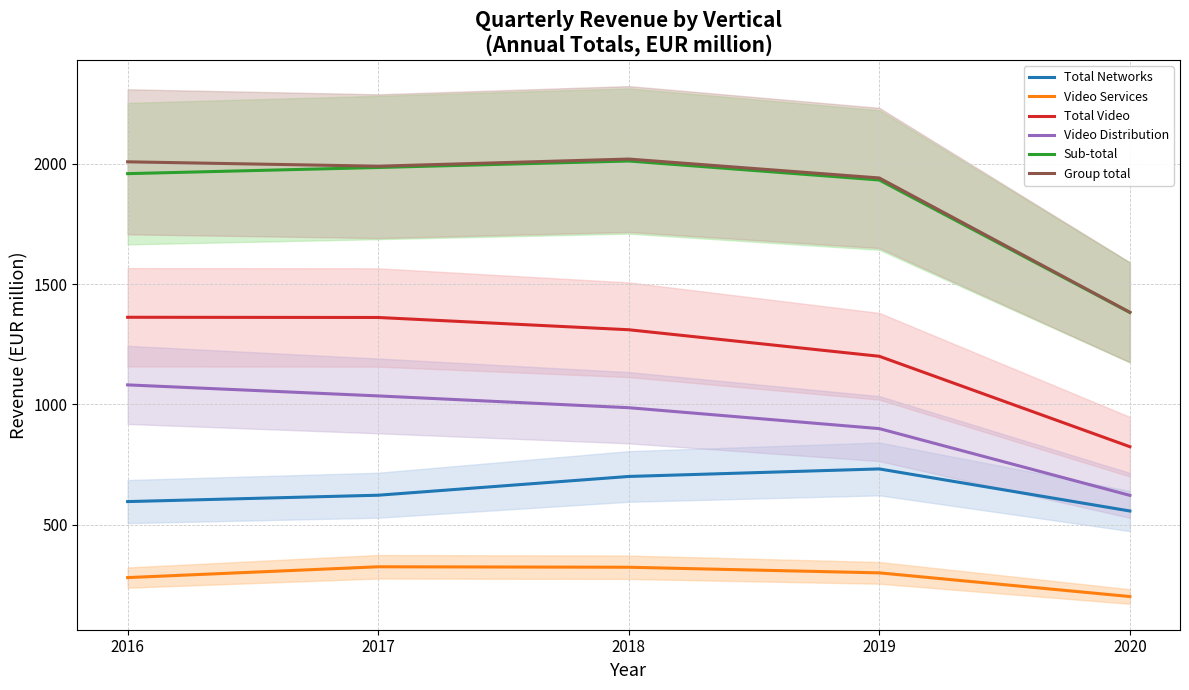

What is the sum of the Video Services values at 2020 and 2018?

526.0